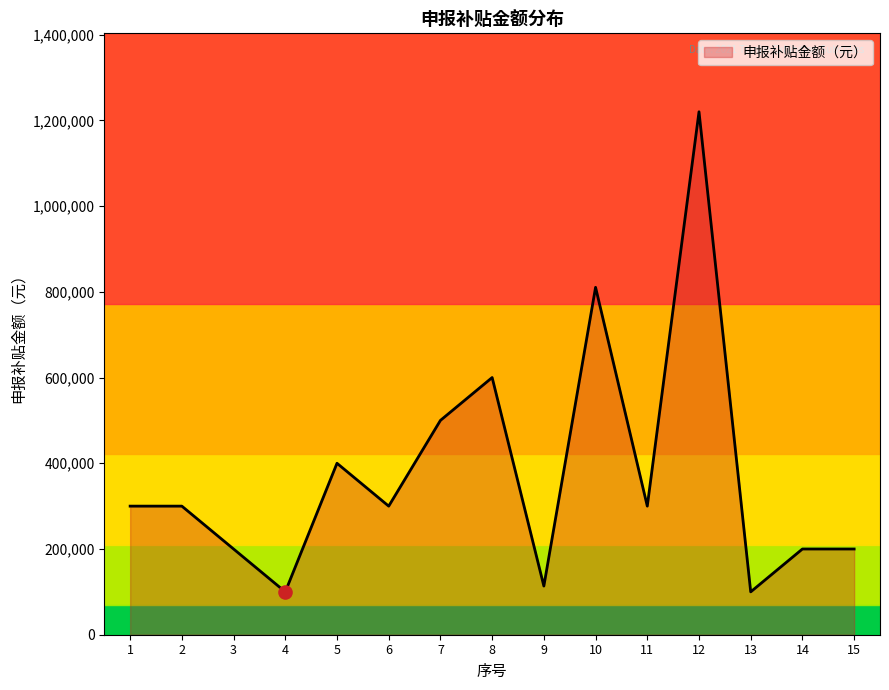

Which has a higher value, 9 or 1?

1